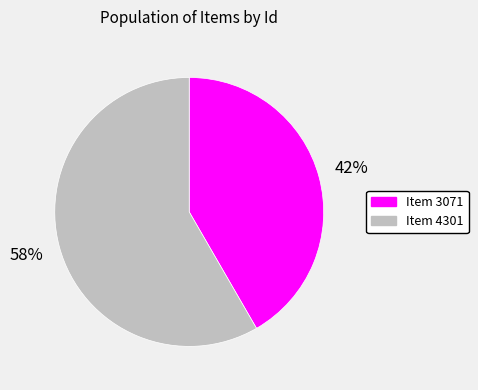

What percentage is the Item 3071 slice, to the nearest percent?

42%